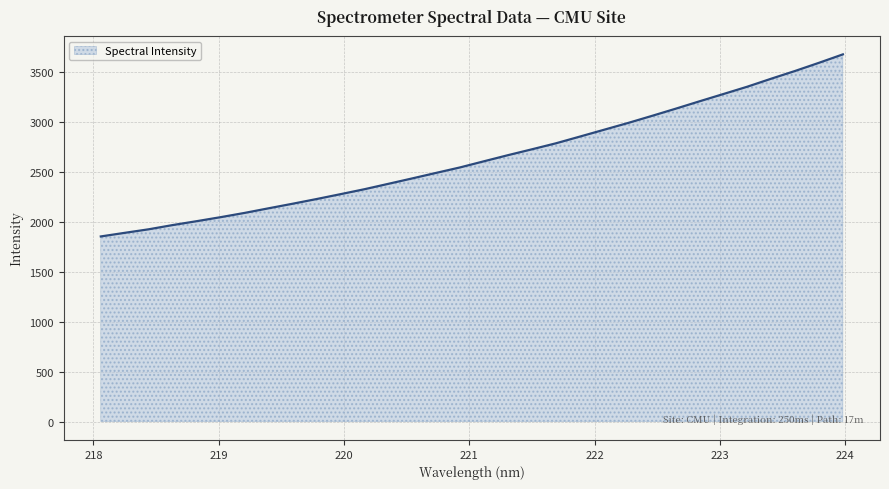

What is the difference between the maximum and minimum values?

1823.5